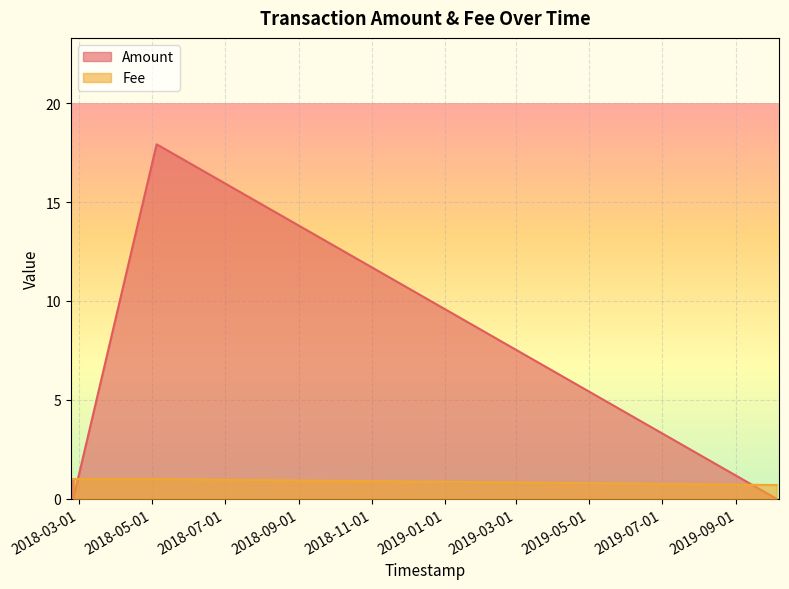

Where does the Amount series first go above 1?

2018-05-04 22:47:42